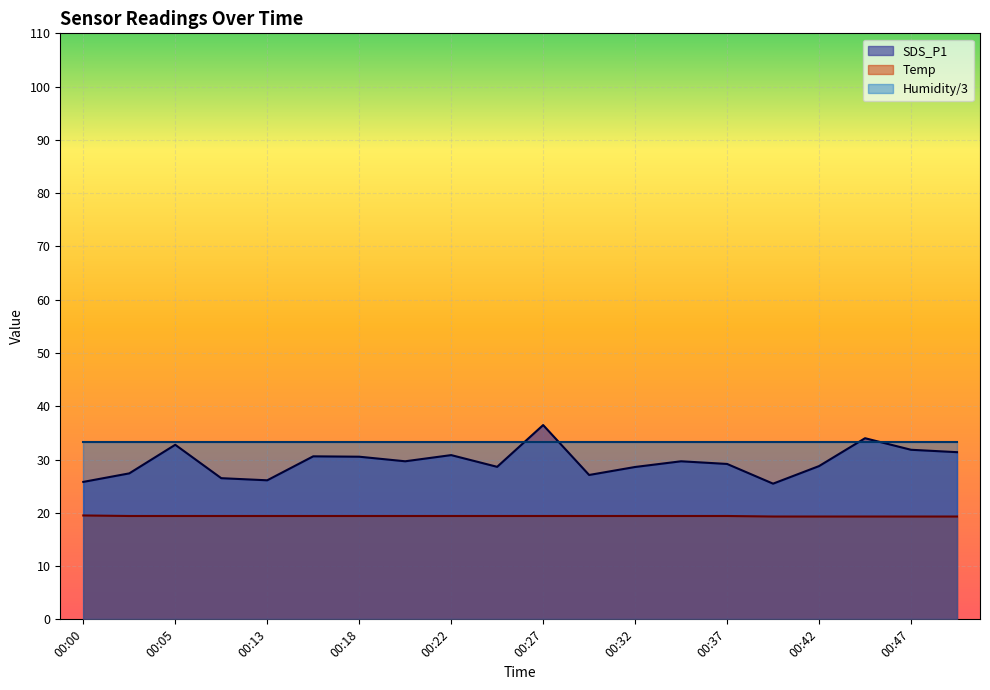

True or false: Temp and SDS_P1 intersect in this chart.

False